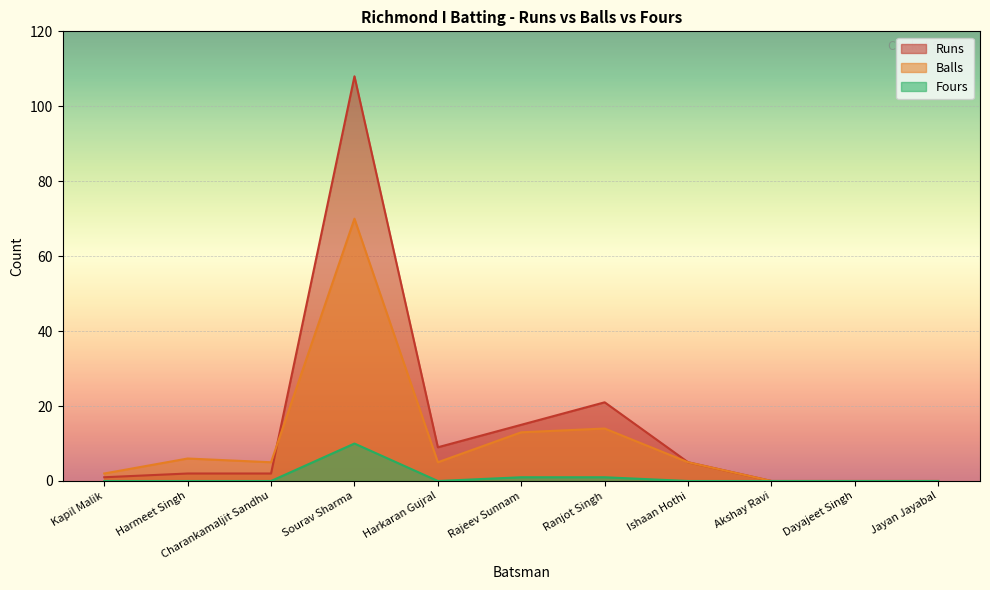

Reading left to right, list all the values displayed in this chart.

Runs: 1	2	2	108	9	15	21	5	0	0	0
Balls: 2	6	5	70	5	13	14	5	0	0	0
Fours: 0	0	0	10	0	1	1	0	0	0	0